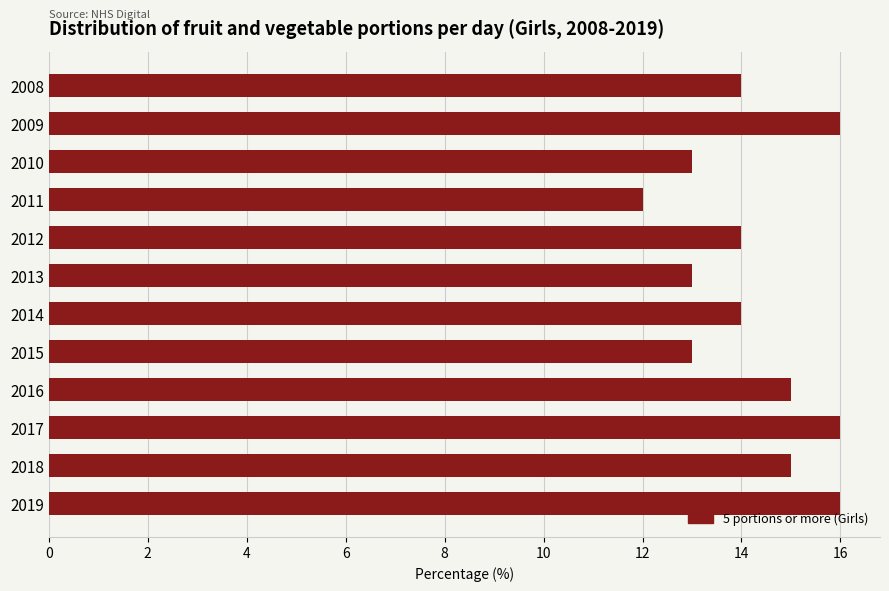

What is the greatest value displayed?

16